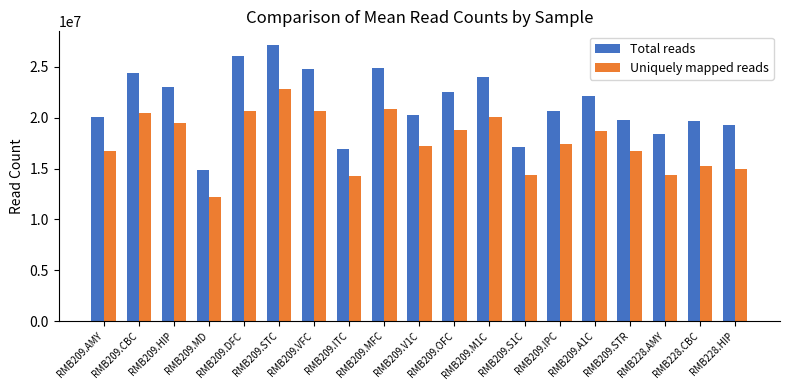

True or false: Uniquely mapped reads has a value of 9598829 at RMB209.V1C.

False